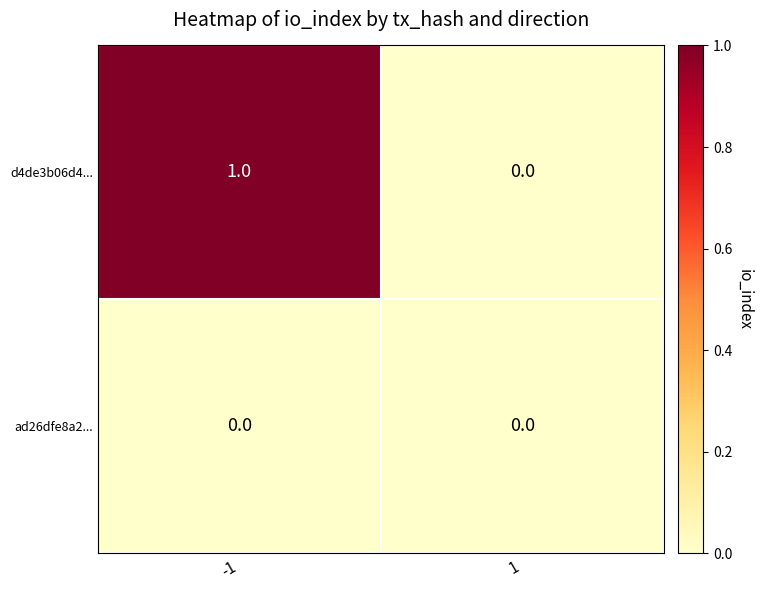

How many series are shown in this chart?

2